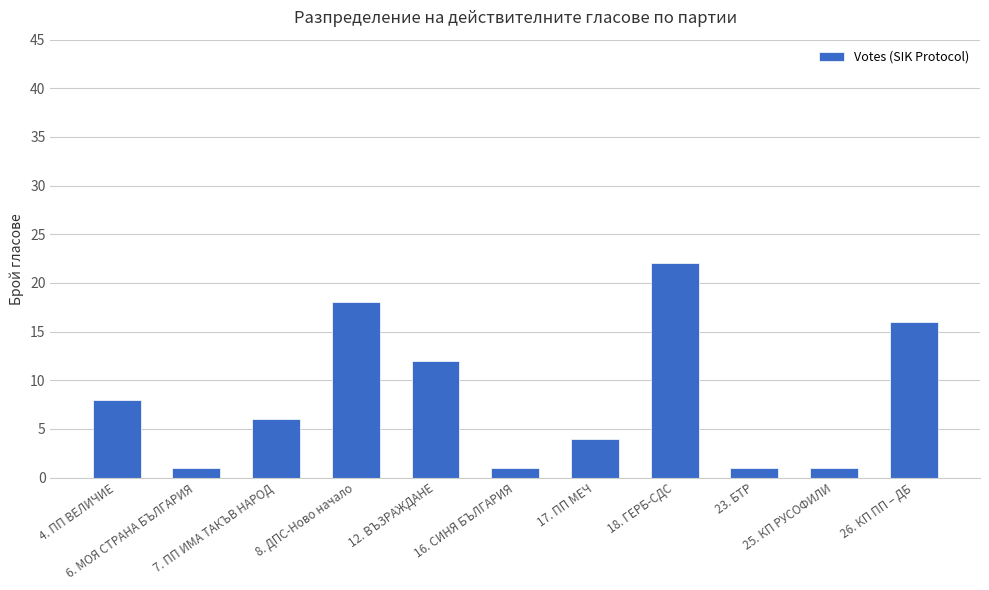

At which category does the chart reach its peak across all series?

18. ГЕРБ-СДС